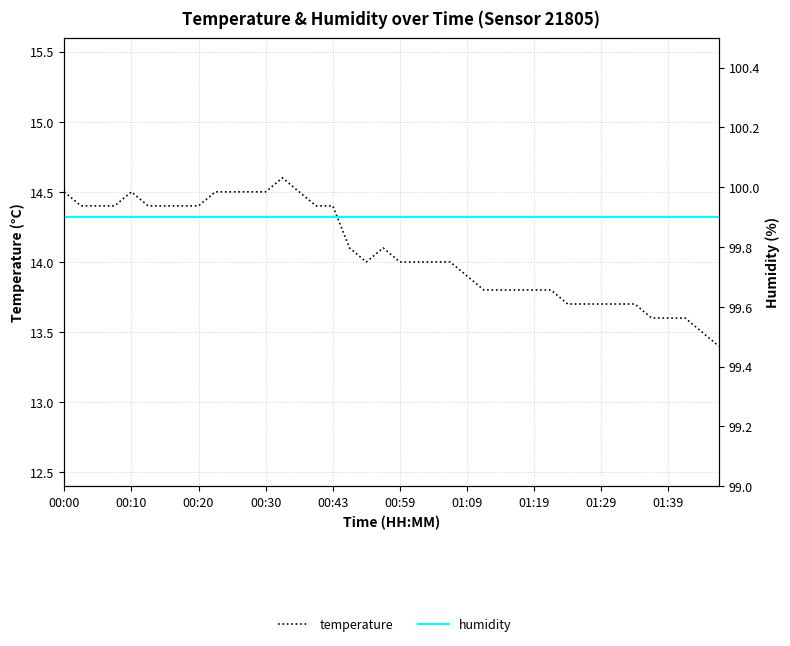

What is the lowest value of the temperature series?

13.4